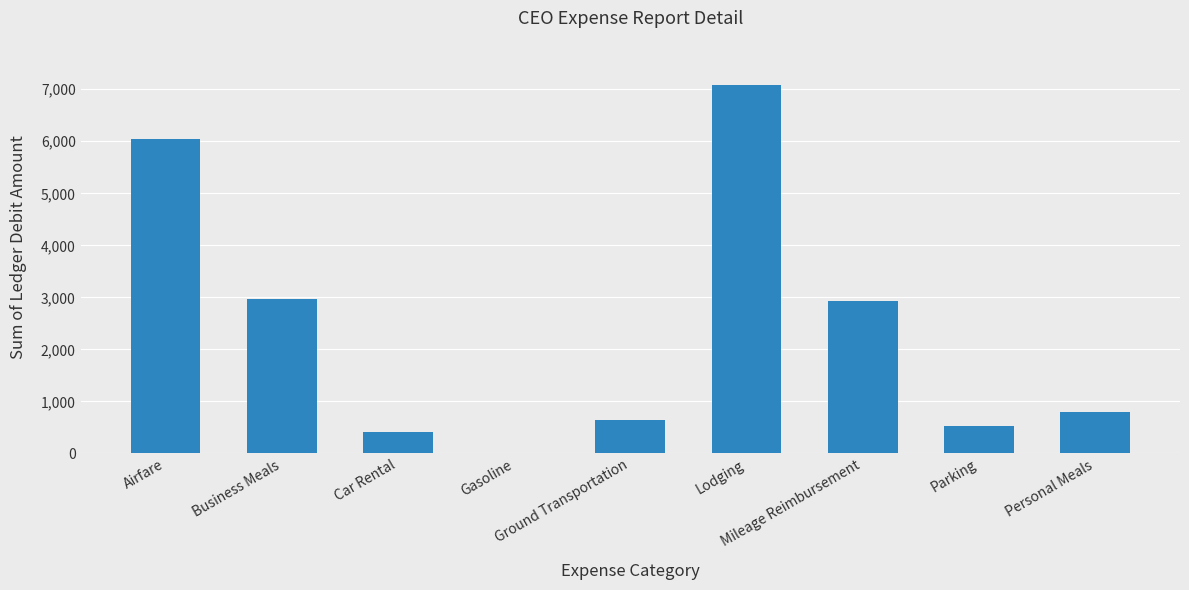

Are the bars horizontal?

No